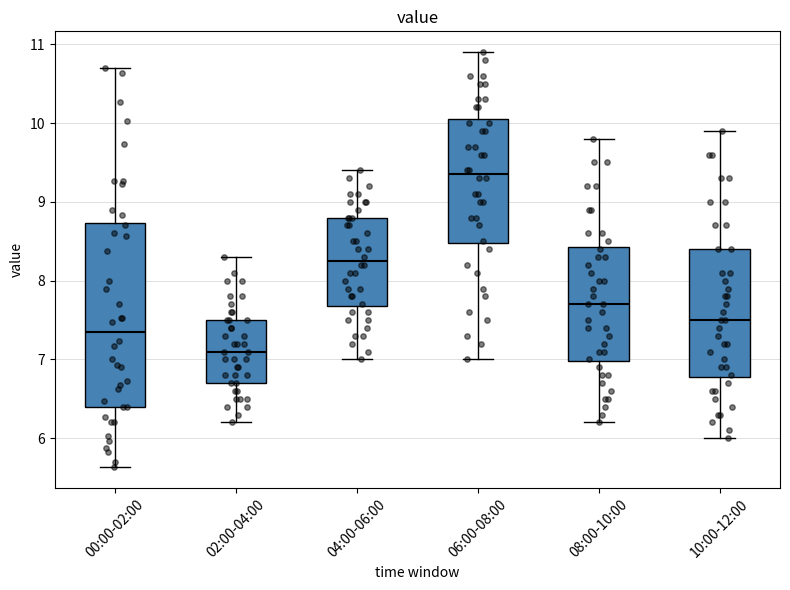

Where does the lower whisker of the box for 10:00-12:00 end on the y-axis? The values are not printed on the chart, so give them approximately, as read against the axis.

6.0